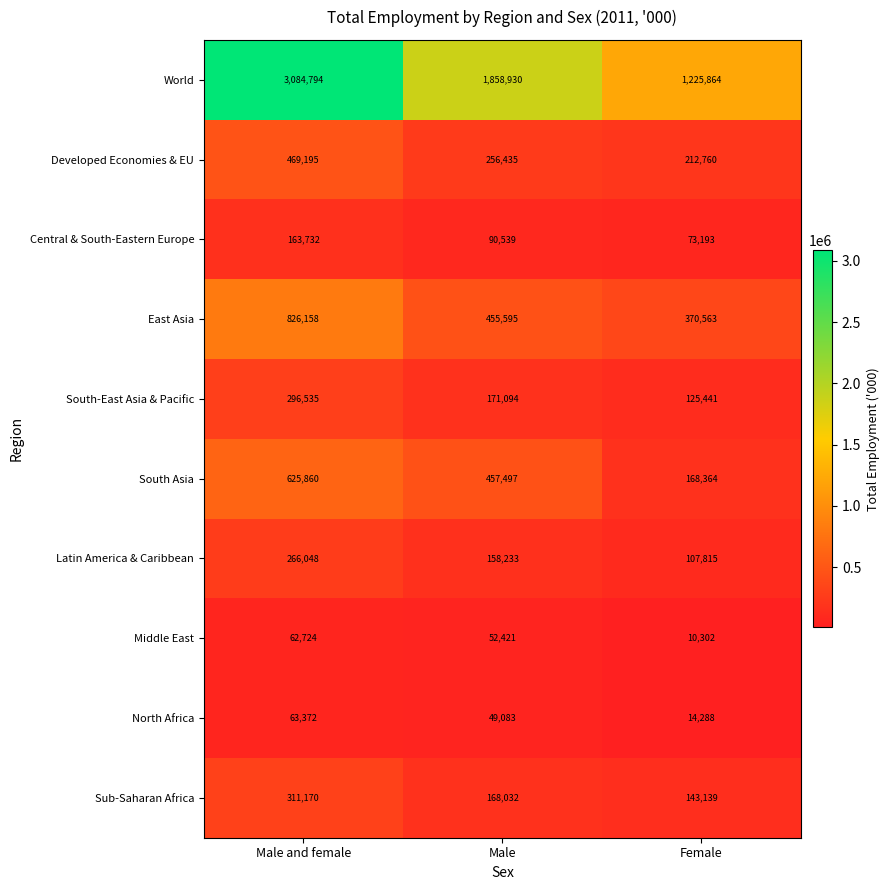

Is it true that Middle East equals 85093 at Male?

False